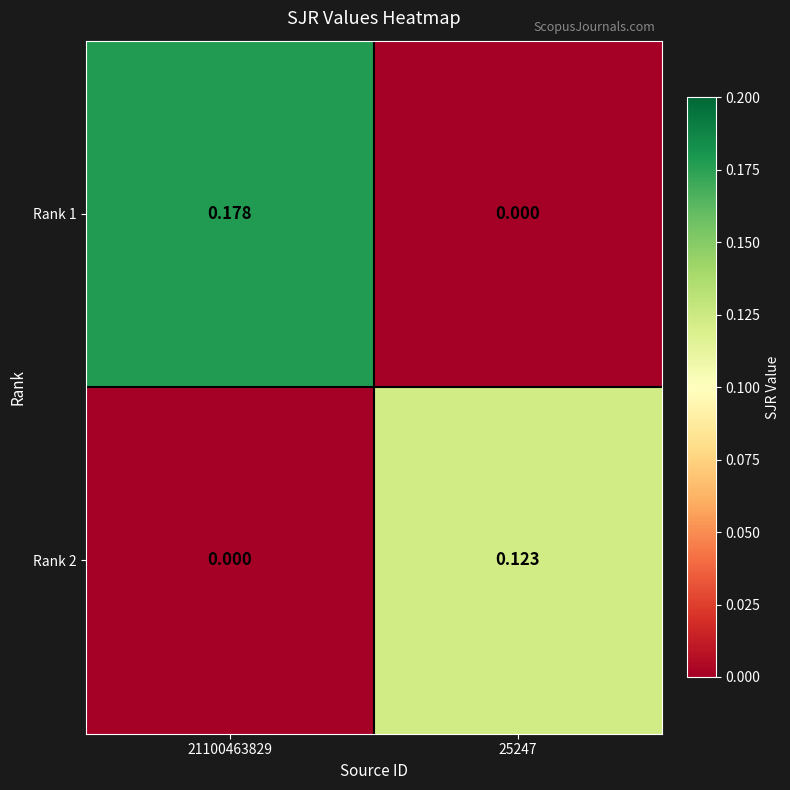

Rank the series by their maximum value, from highest to lowest.

Rank 1, Rank 2